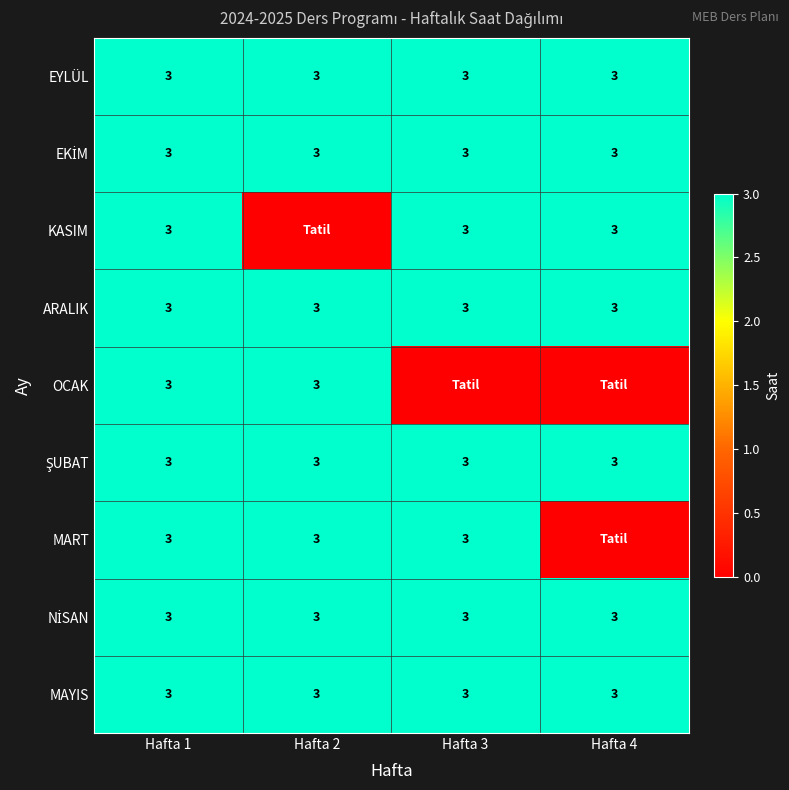

Is it true that MART equals 2 at Hafta 3?

False